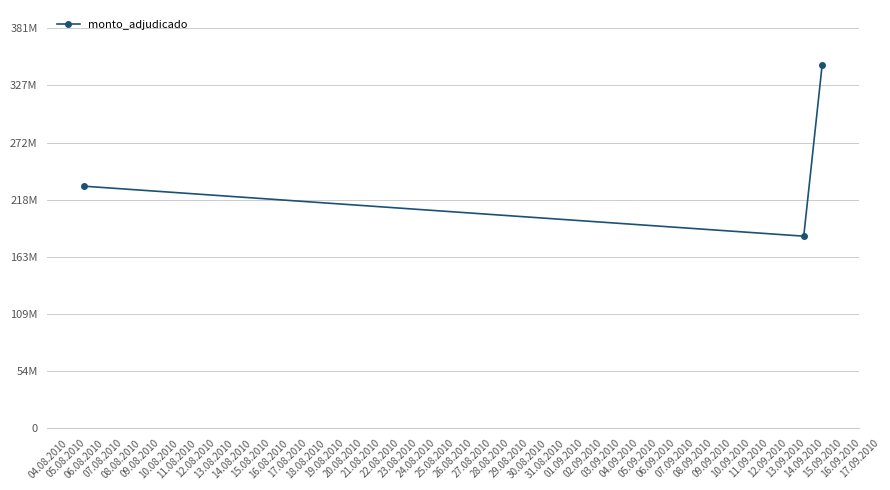

Does the chart have visible grid lines?

Yes